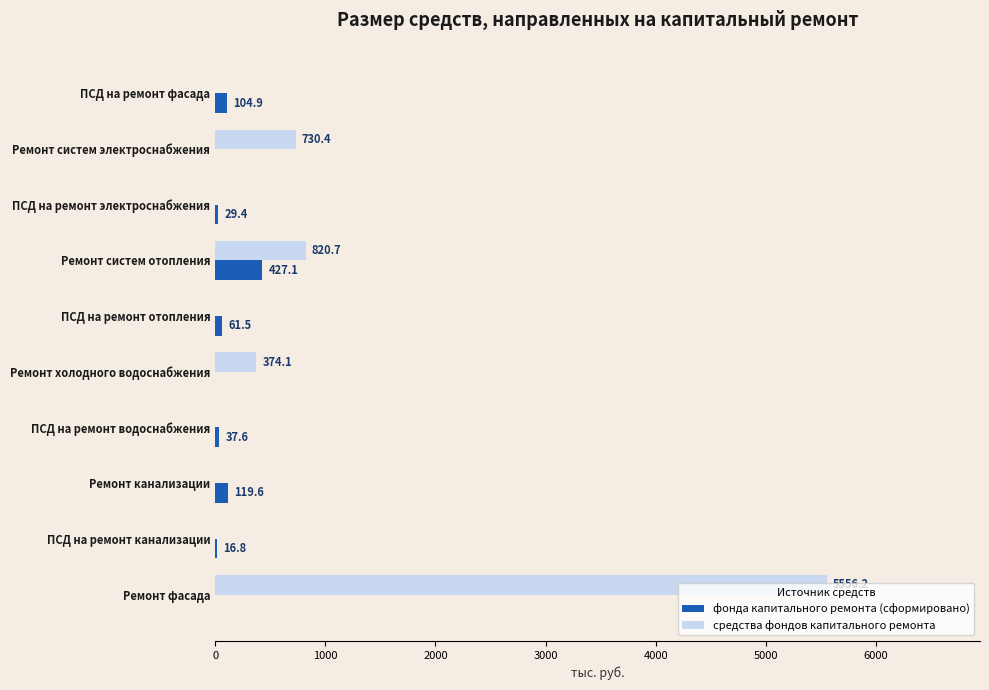

What is the average value of the средства фондов капитального ремонта series?

748.1